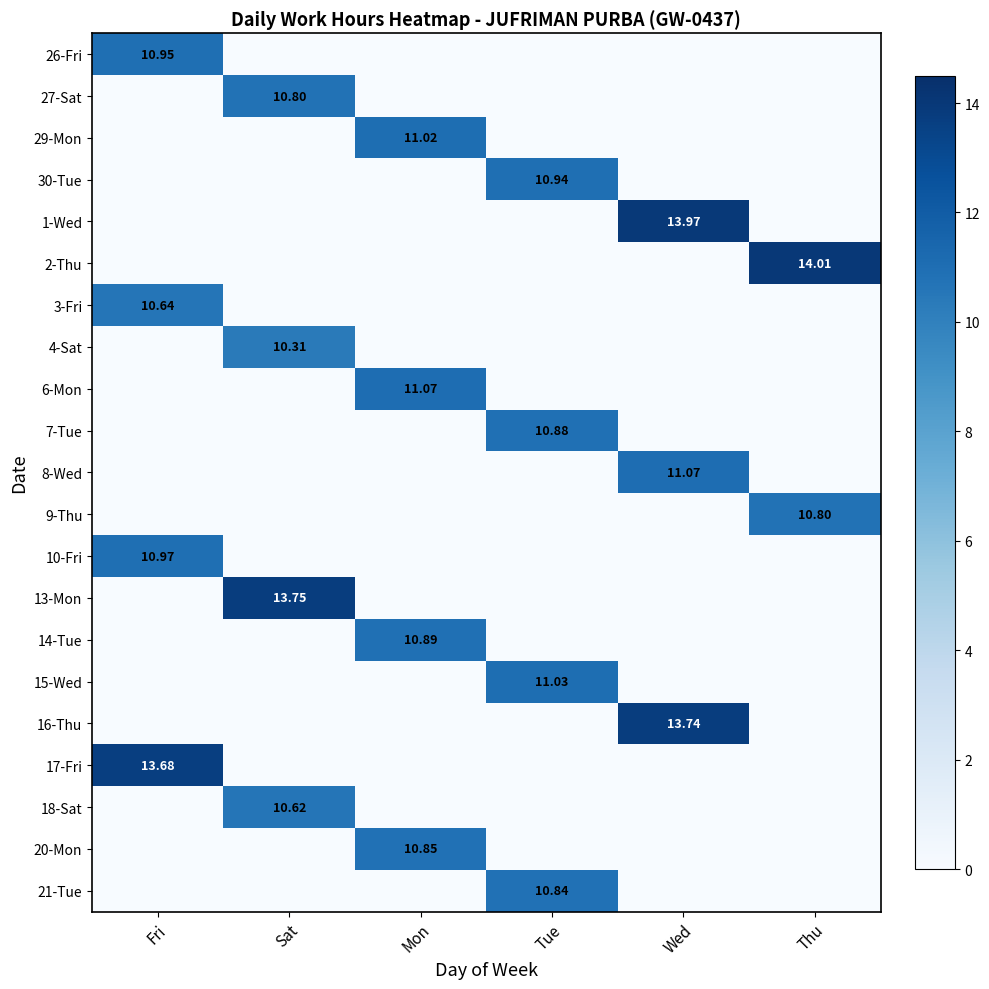

List the series in order of their peak value, highest first.

2-Thu, 1-Wed, 13-Mon, 16-Thu, 17-Fri, 6-Mon, 8-Wed, 15-Wed, 29-Mon, 10-Fri, 26-Fri, 30-Tue, 14-Tue, 7-Tue, 20-Mon, 21-Tue, 27-Sat, 9-Thu, 3-Fri, 18-Sat, 4-Sat